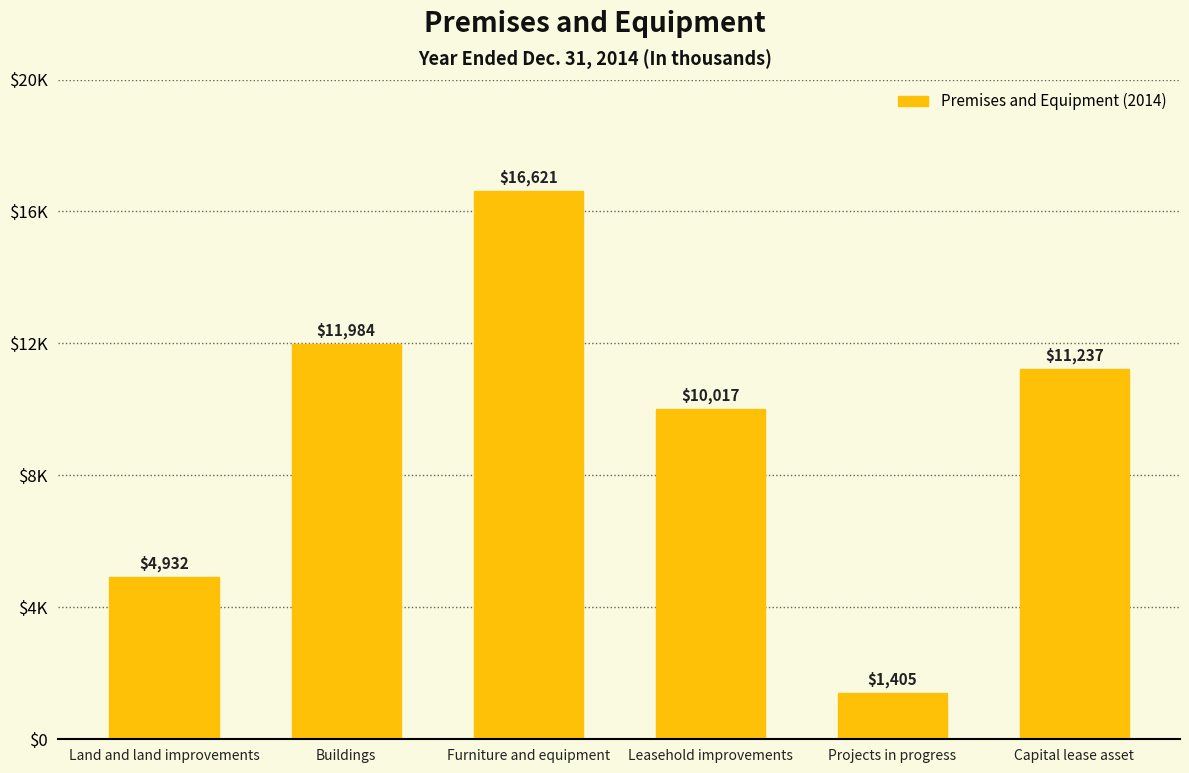

At which category does the chart reach its peak across all series?

Furniture and equipment